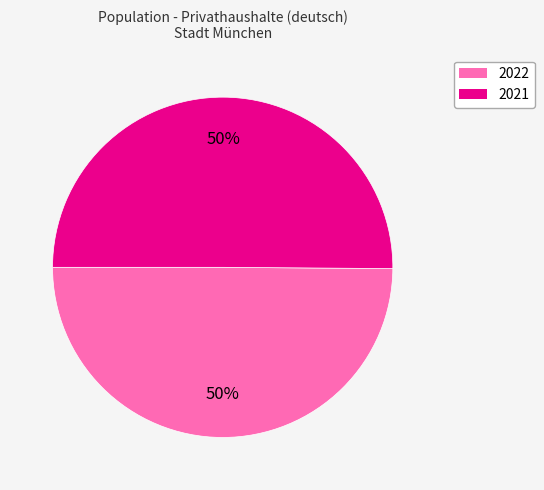

Do 2021 and 2022 together represent more than half of the pie?

Yes